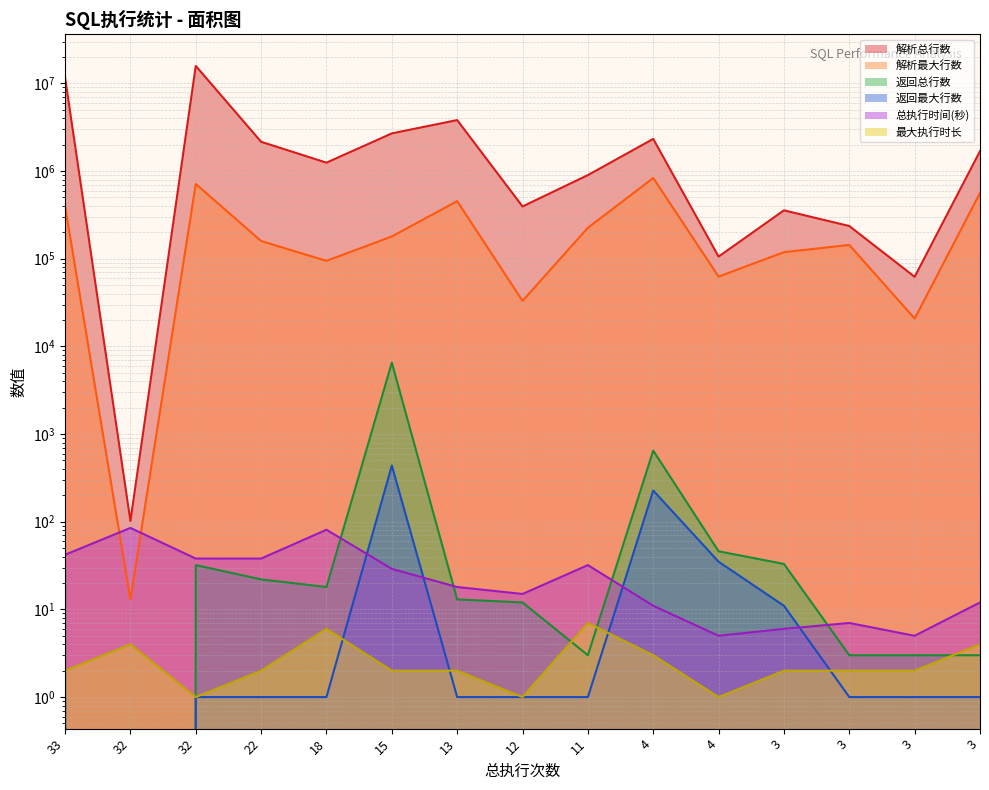

What is the difference between the maximum and minimum values in the 解析最大行数 series?

833145